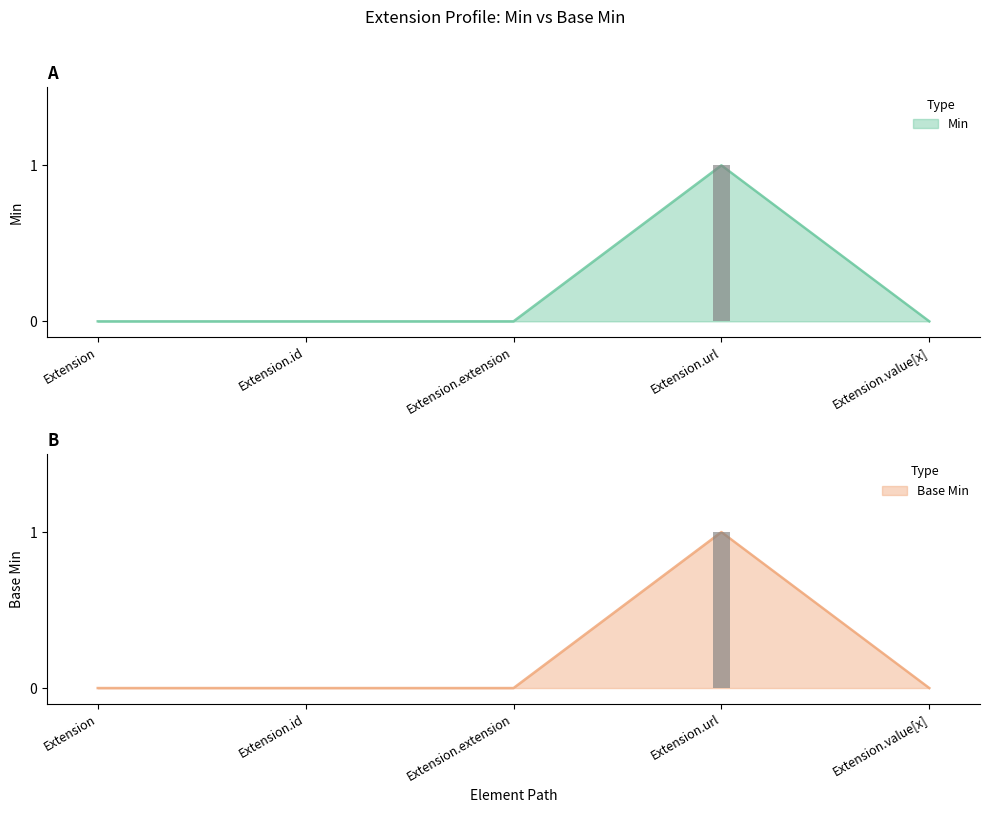

How many positive values does the Base Min series have?

1